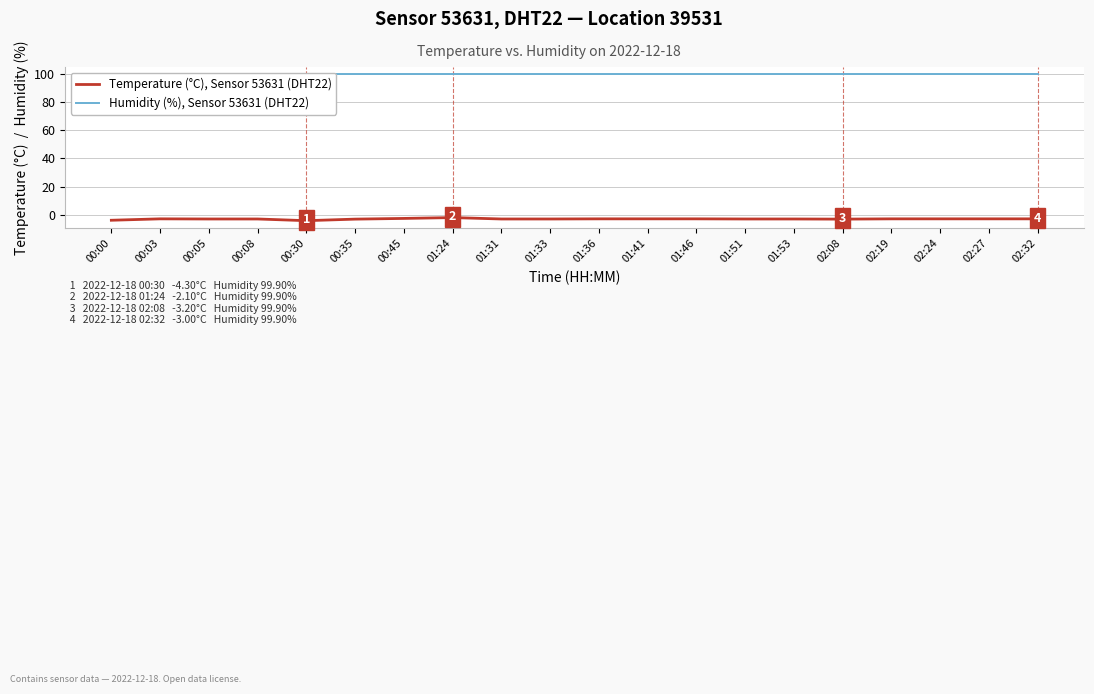

Count the number of categories in the chart.

20